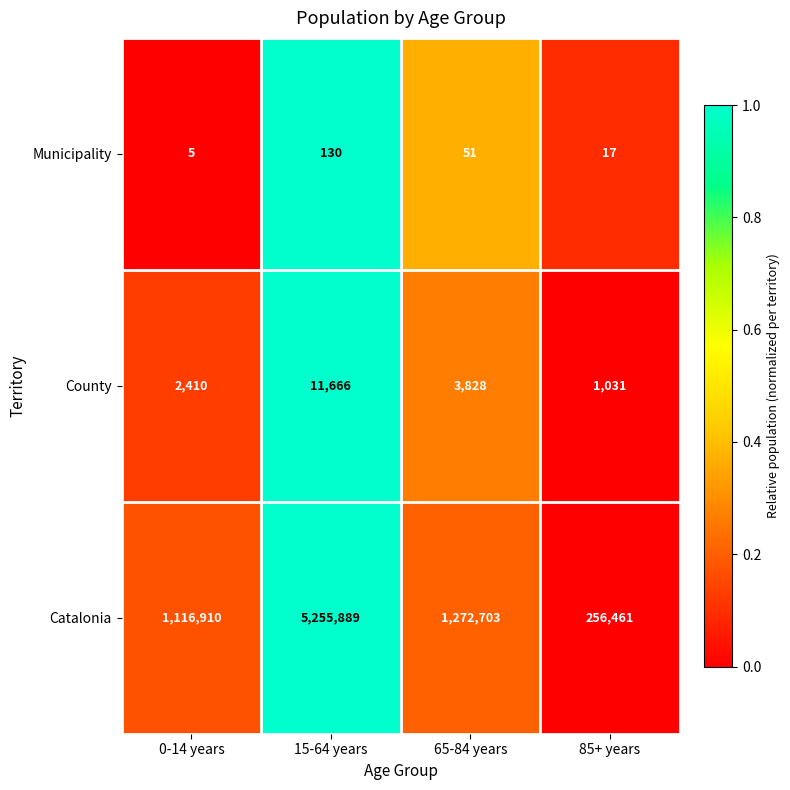

Which category has the lowest value in the County series?

85+ years